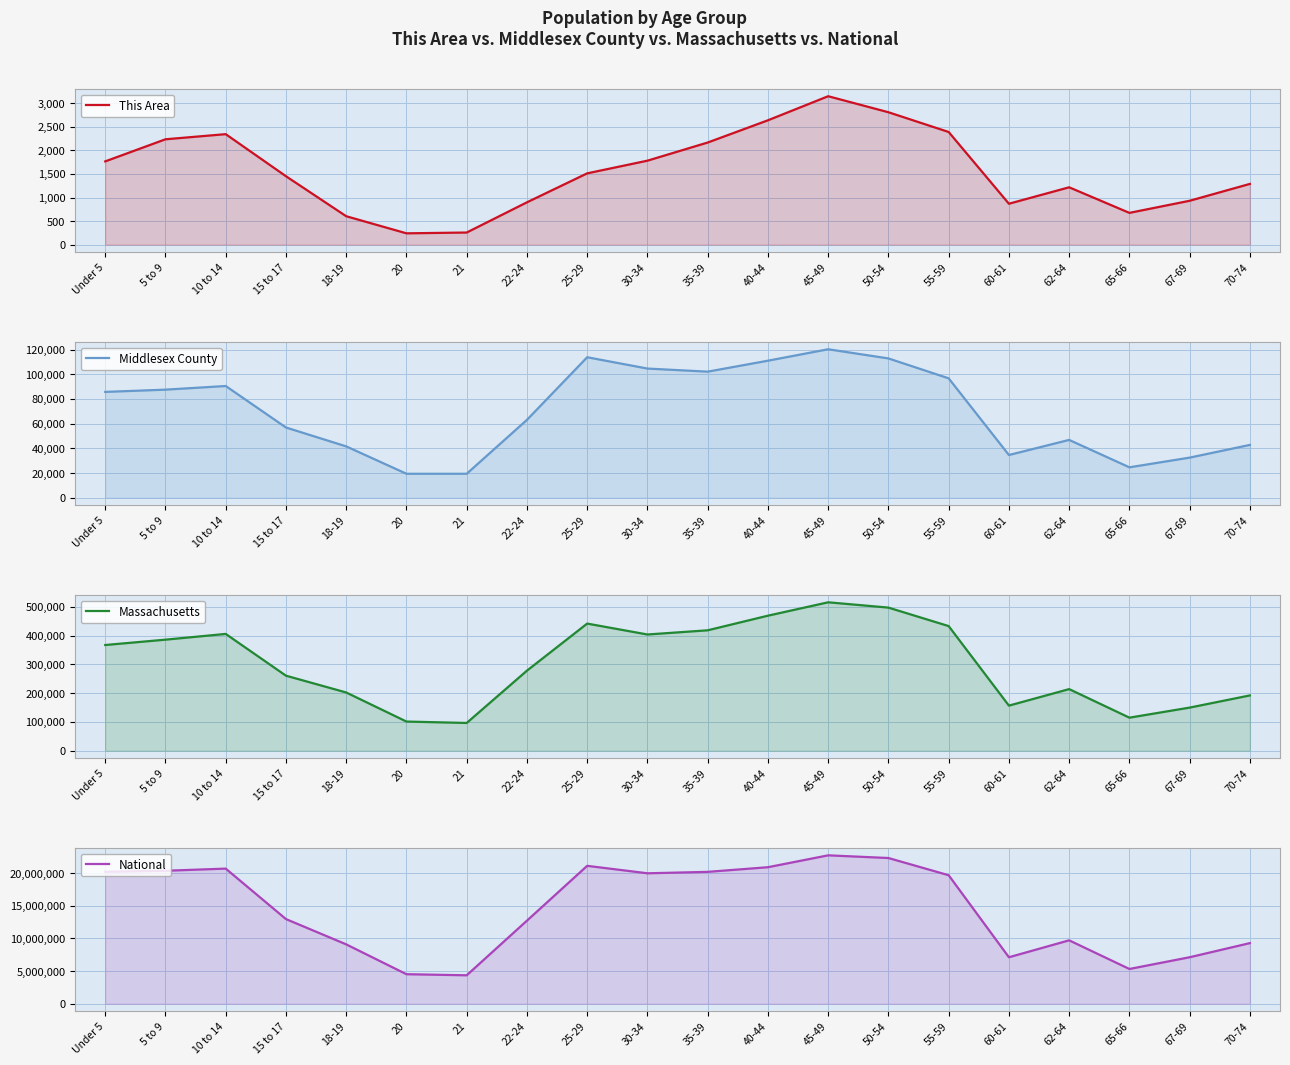

Between 22-24 and 67-69, which series saw the biggest shift?

National